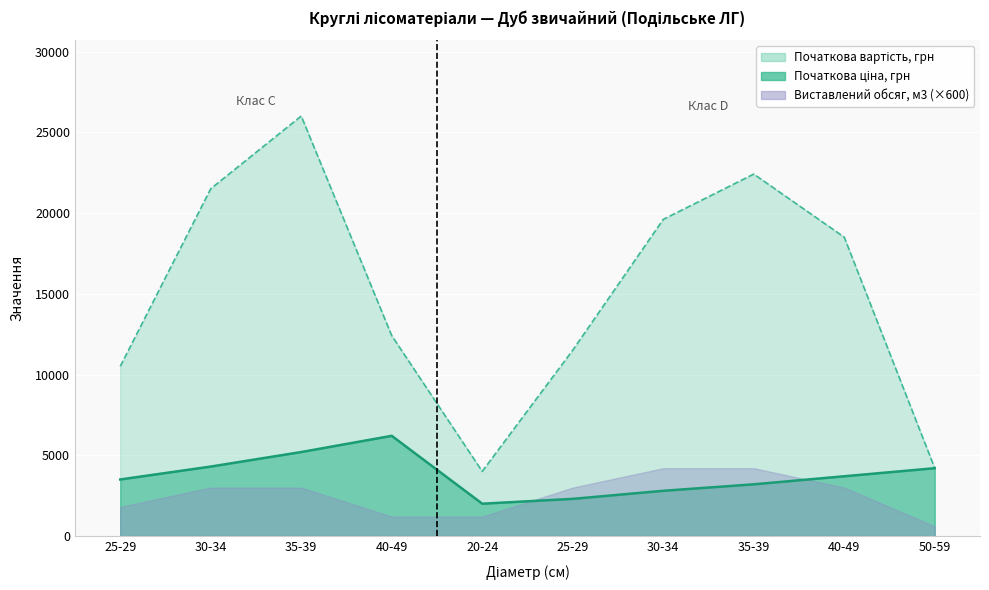

The value of Початкова вартість, грн at 50-59 is 4200.0. True or false?

True